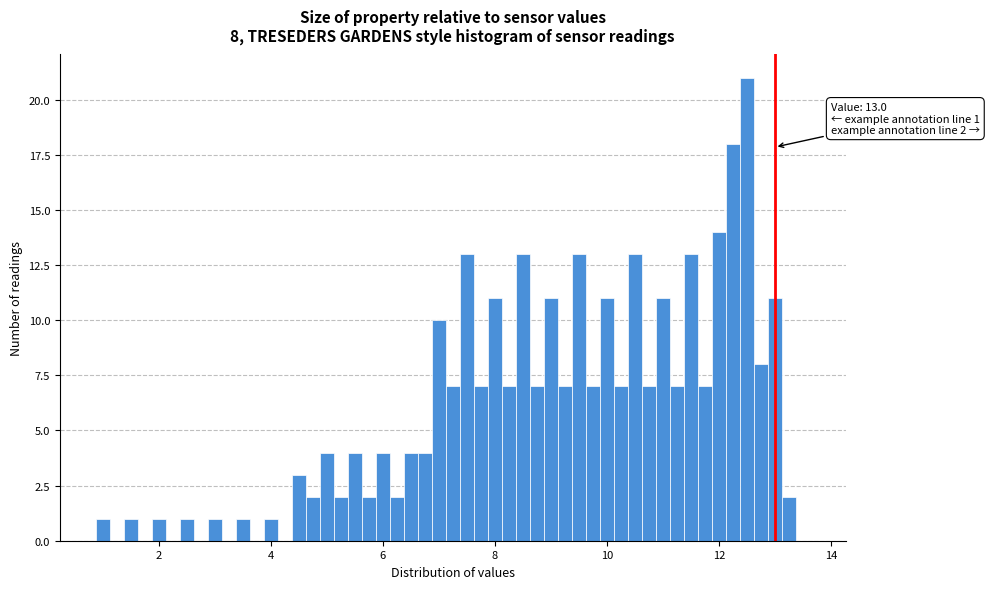

Read against the x-axis, roughly where is the centre of the tallest bar?

12.6